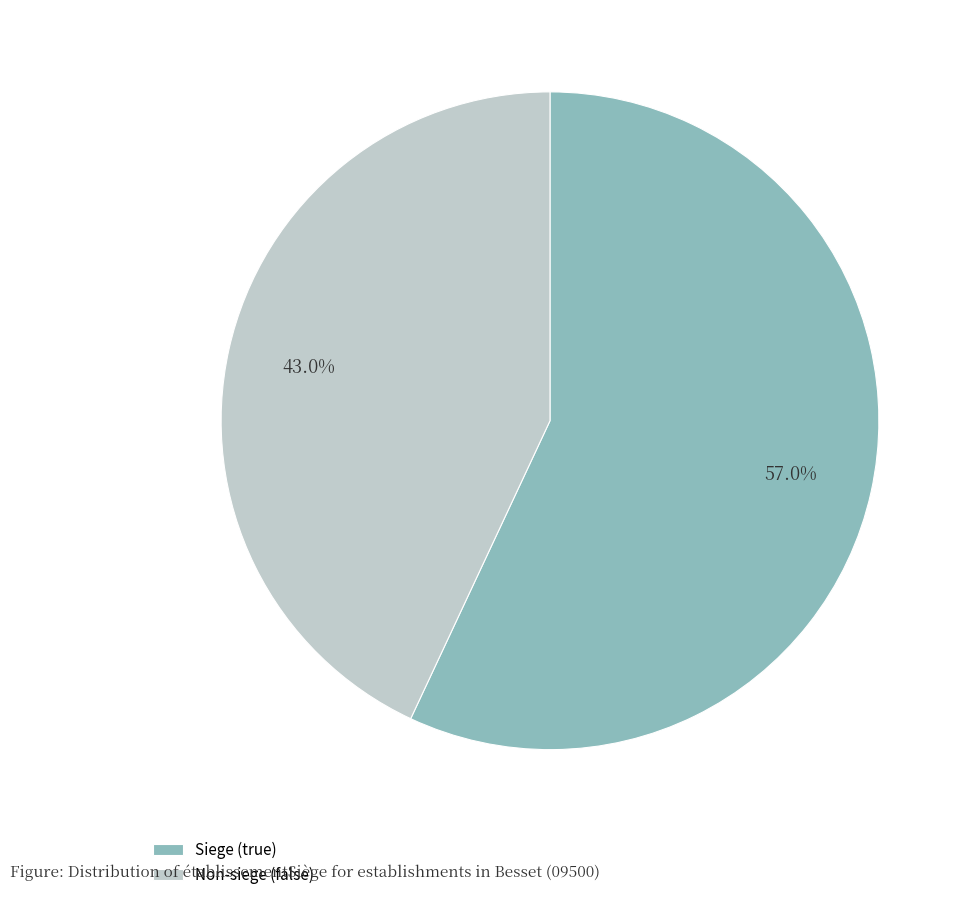

Does any single category account for the majority?

Yes